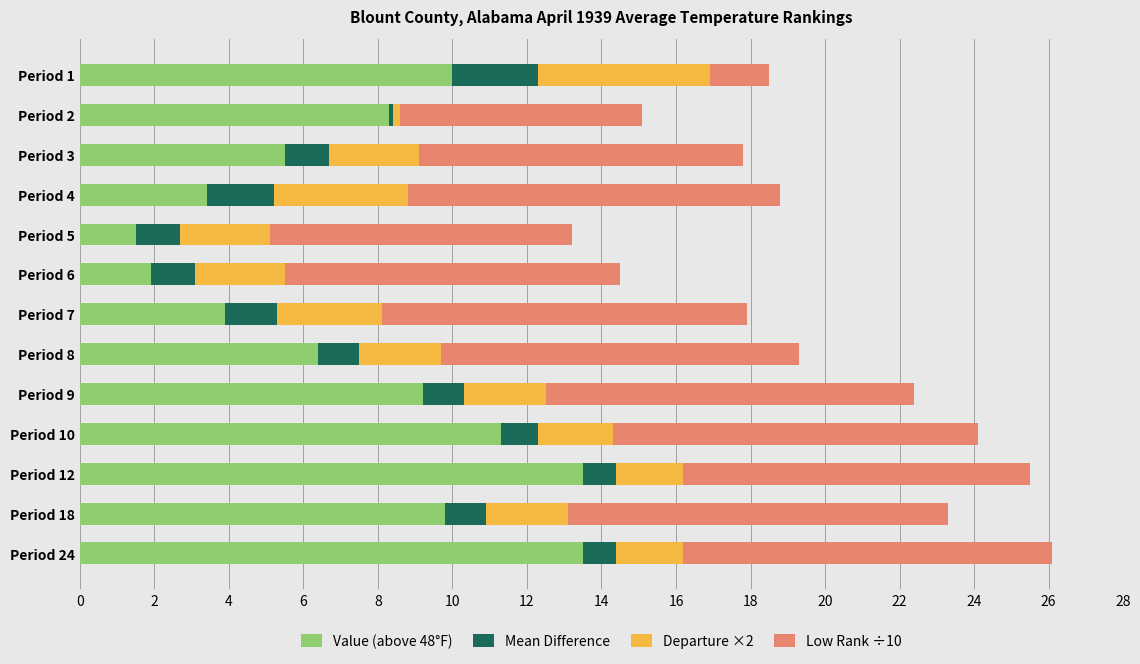

What is the maximum value for Value (above 48°F)?

13.5